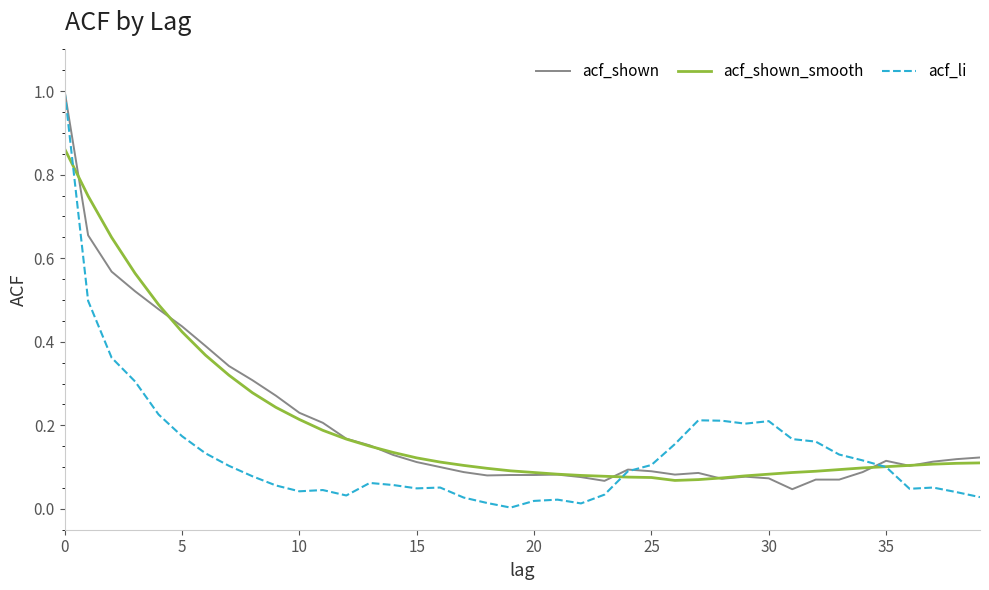

What is the highest value of the acf_shown series?

1.0